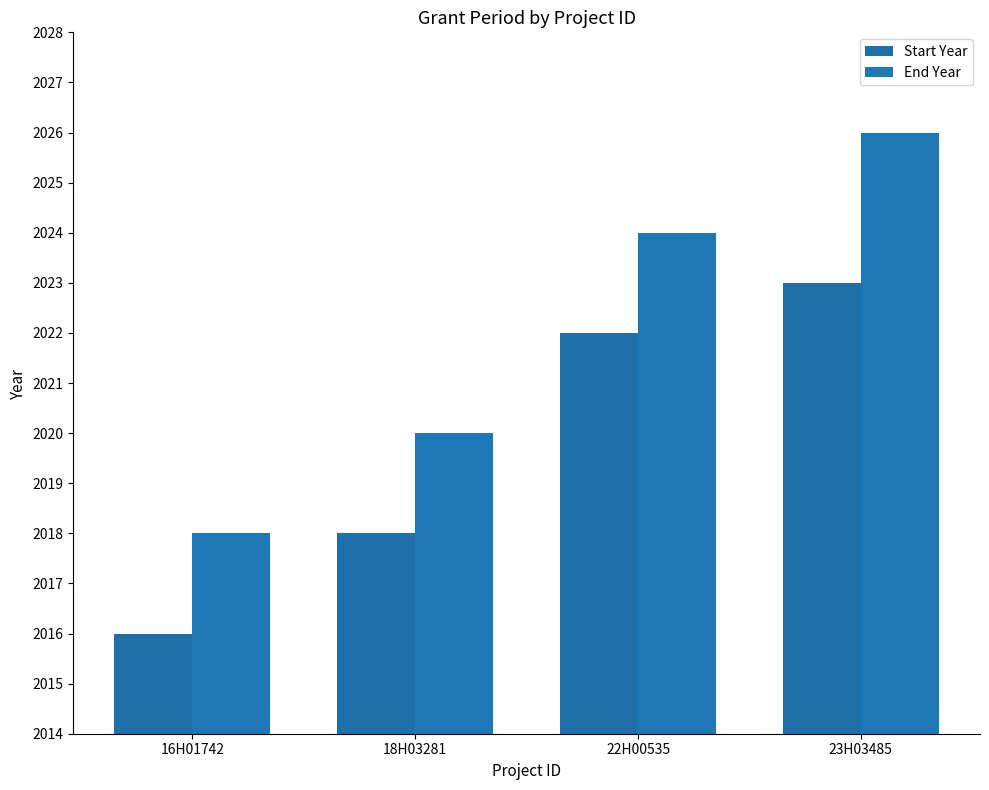

At which label does Start Year first exceed 2022?

23H03485